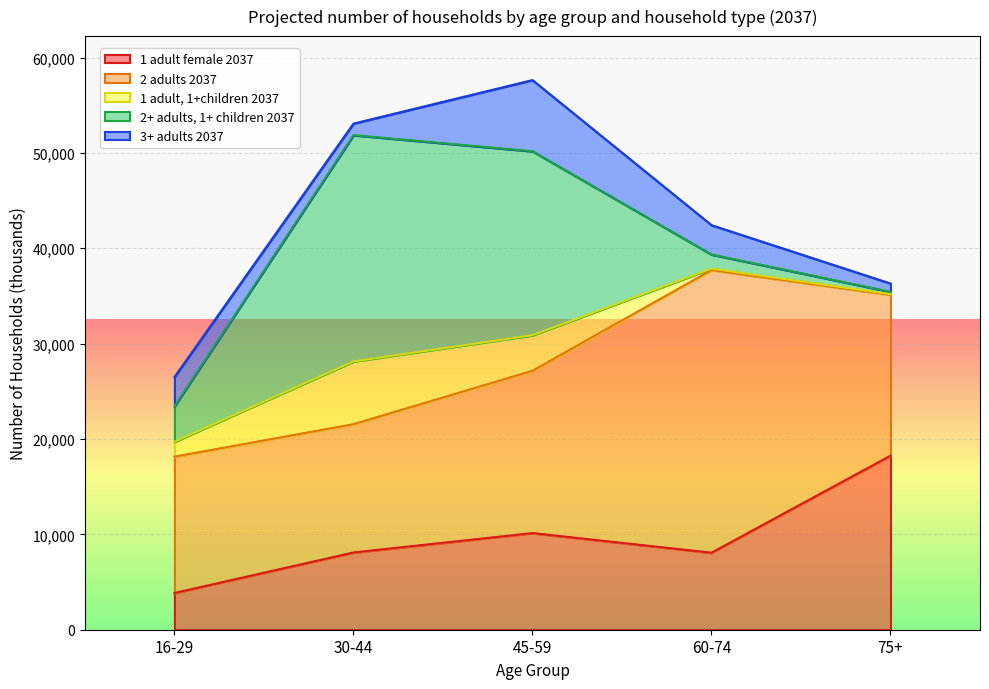

What position from the right is 16-29?

5